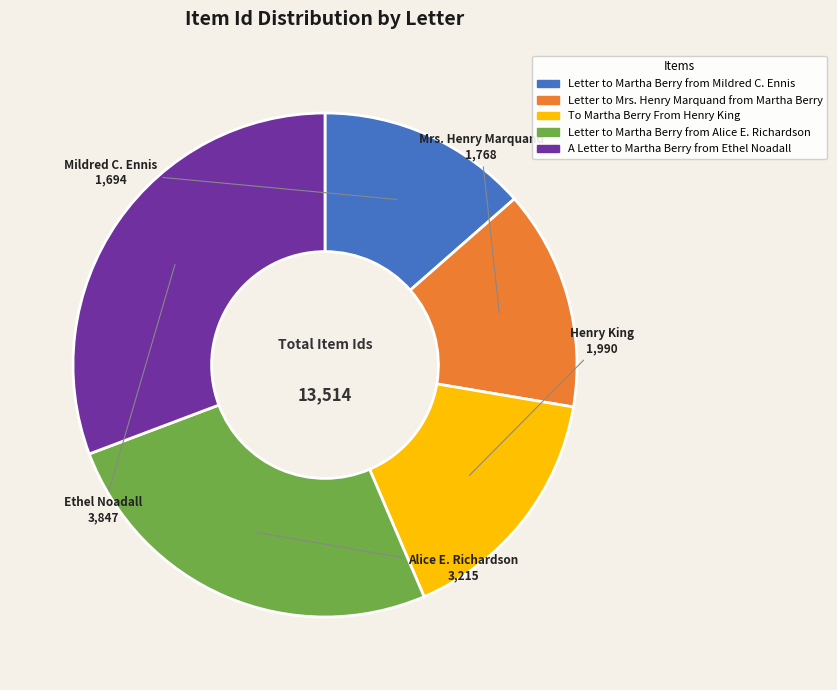

The A Letter to Martha Berry from Ethel Noadall slice represents 16% of the pie. True or false?

False